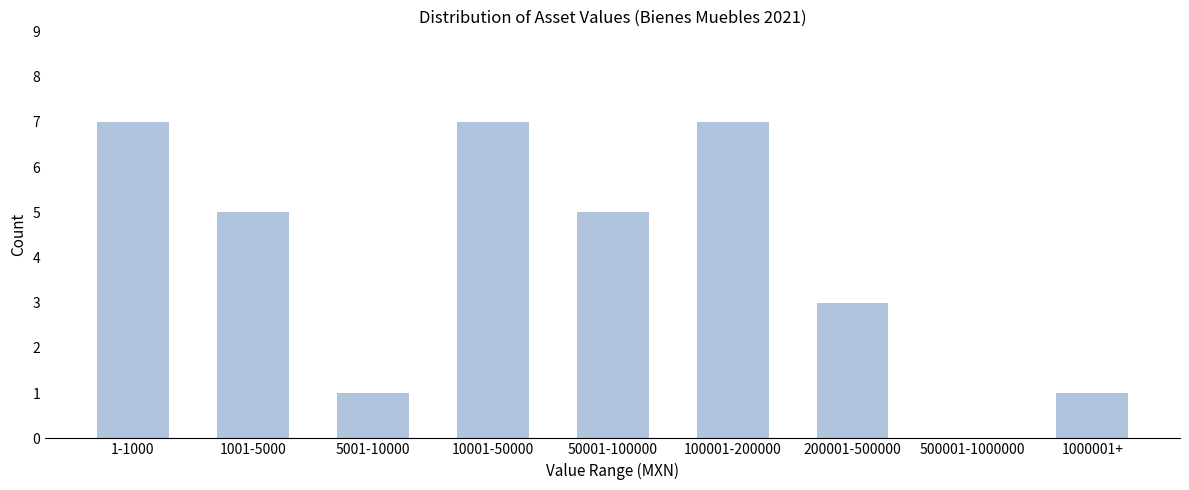

Reading right to left, transcribe all the data shown in this chart.

1000001+=1	500001-1000000=0	200001-500000=3	100001-200000=7	50001-100000=5	10001-50000=7	5001-10000=1	1001-5000=5	1-1000=7